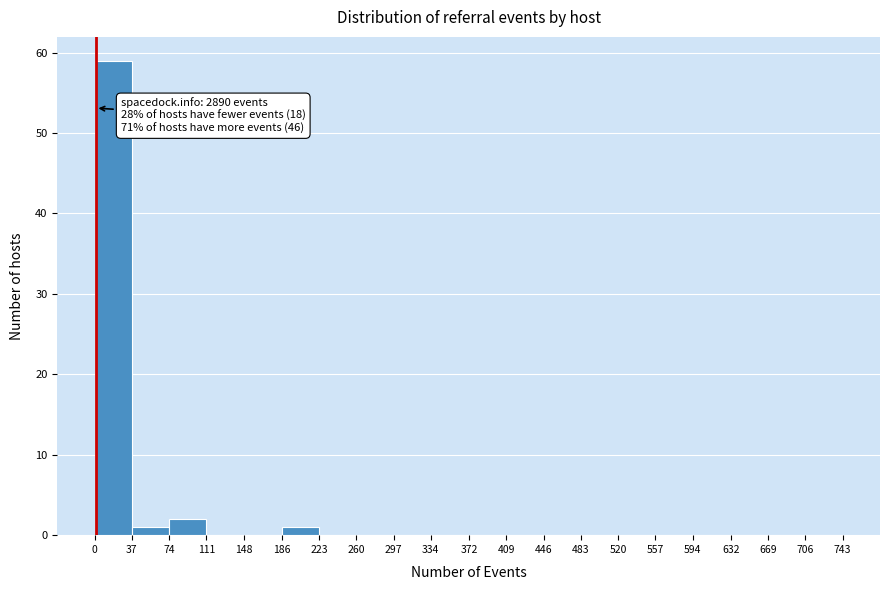

Which range on the x-axis has the tallest bar?

0 to 37